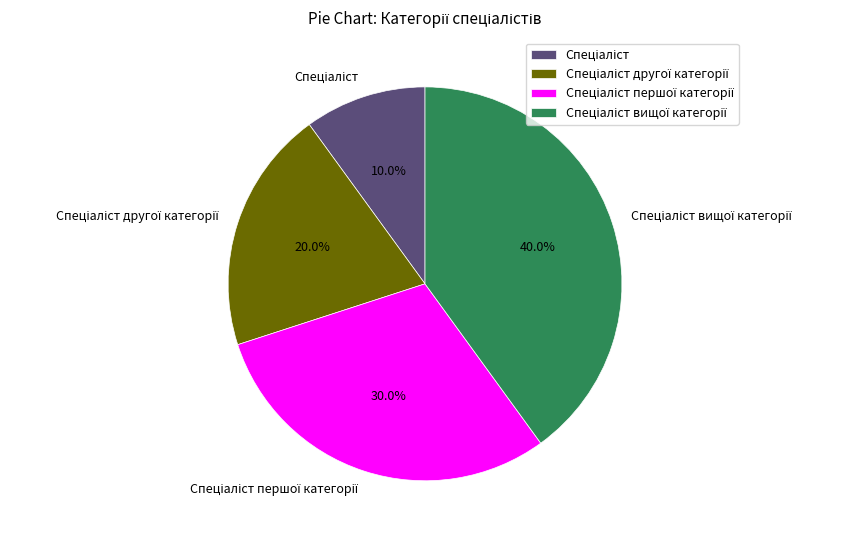

Is there a majority slice in this chart?

No